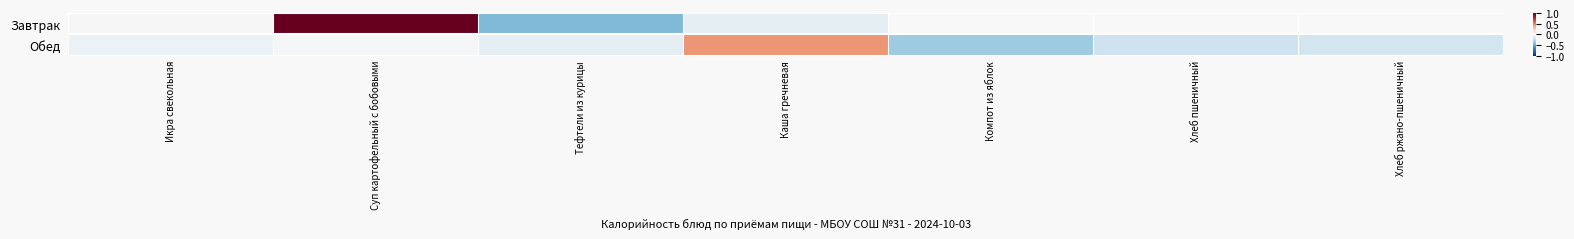

How many data points in Завтрак are less than 1?

3